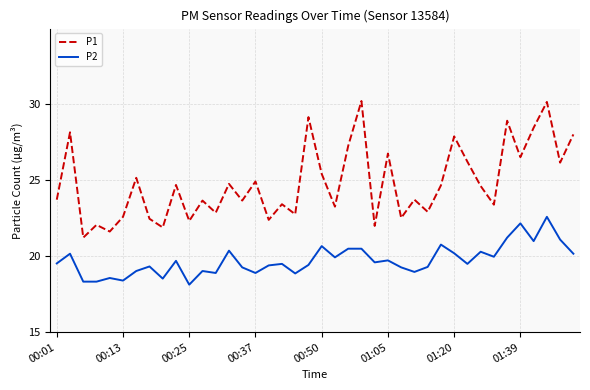

Which series has the widest spread of values?

P1